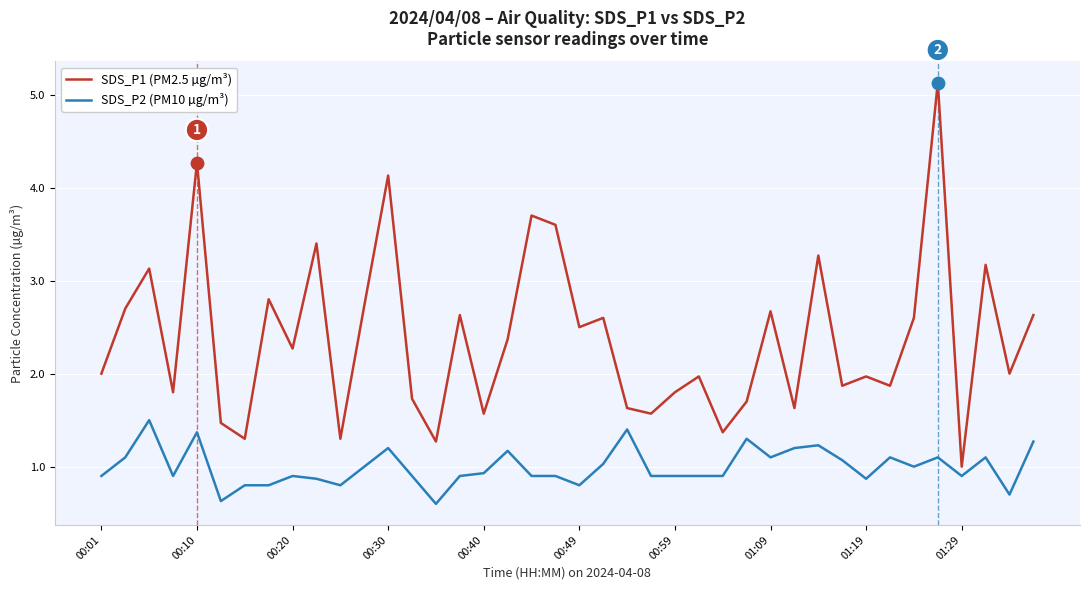

Which series has the largest range (max minus min)?

SDS_P1 (PM2.5 µg/m³)